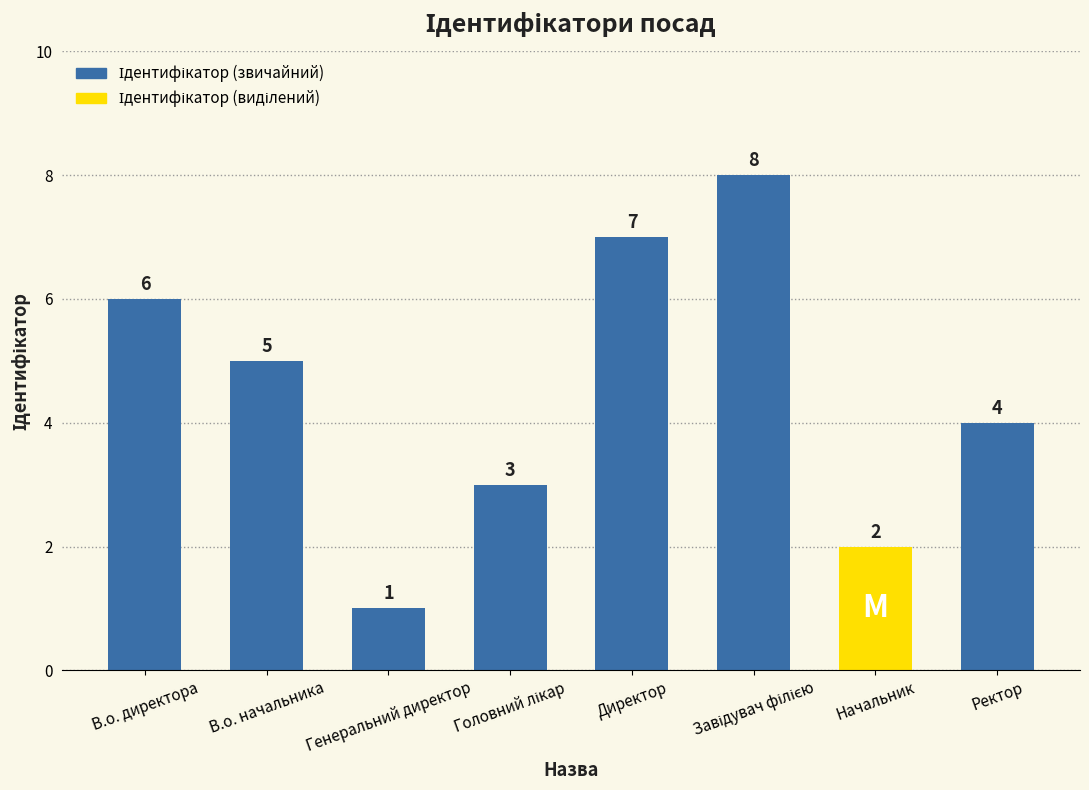

What is the sum of all values?

36